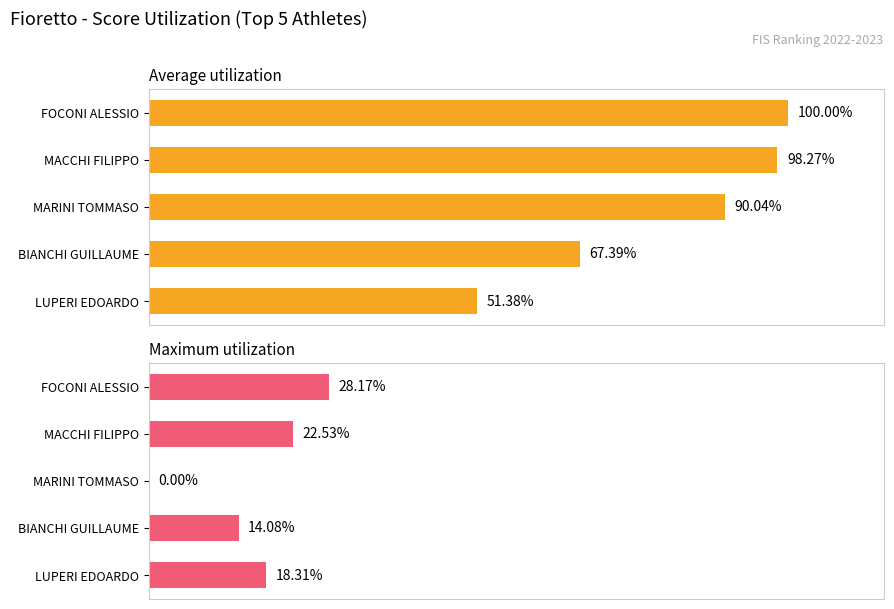

The value of Maximum utilization at MACCHI FILIPPO is 39.2. True or false?

False